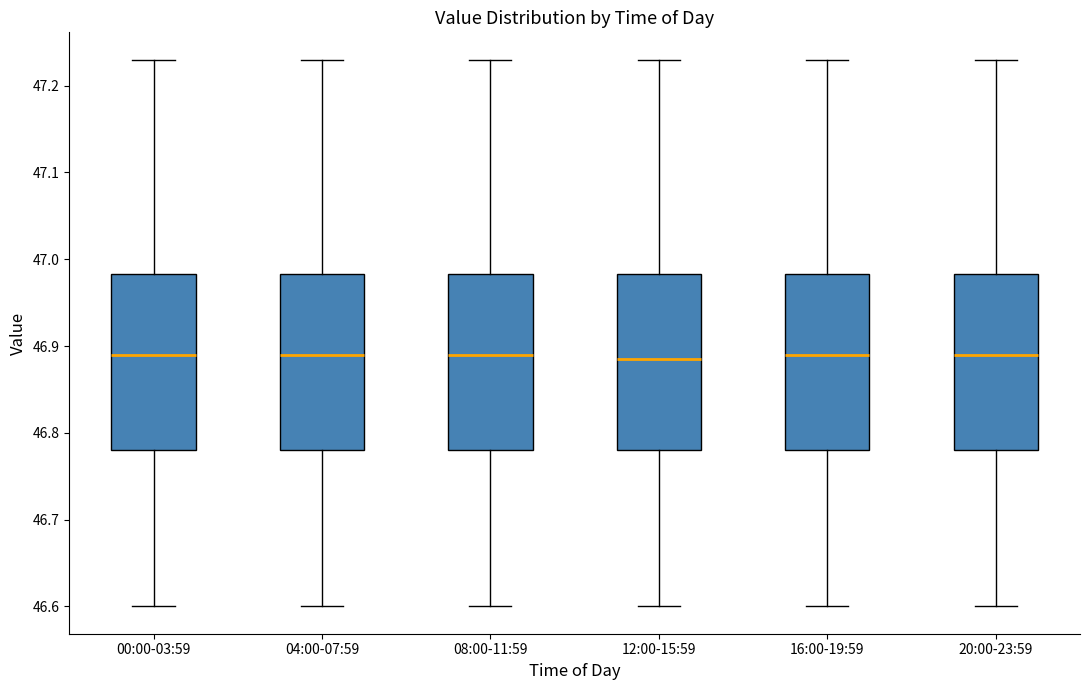

Where does the upper whisker of the box for 16:00-19:59 end on the y-axis? The values are not printed on the chart, so give them approximately, as read against the axis.

47.23